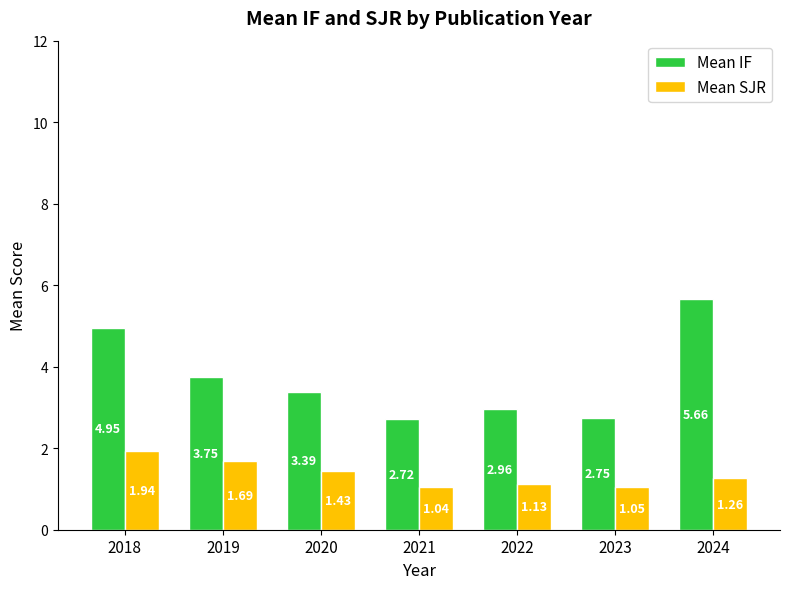

Which series has the largest range (max minus min)?

Mean IF